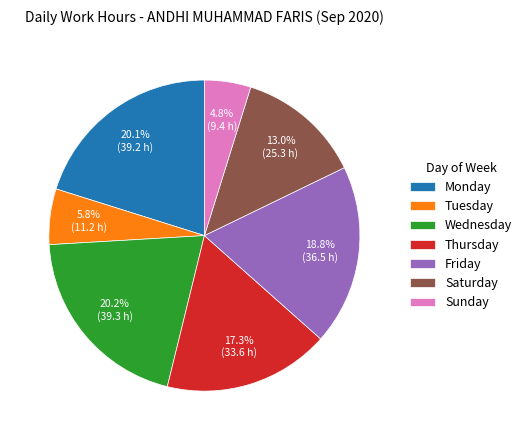

Is there a majority slice in this chart?

No